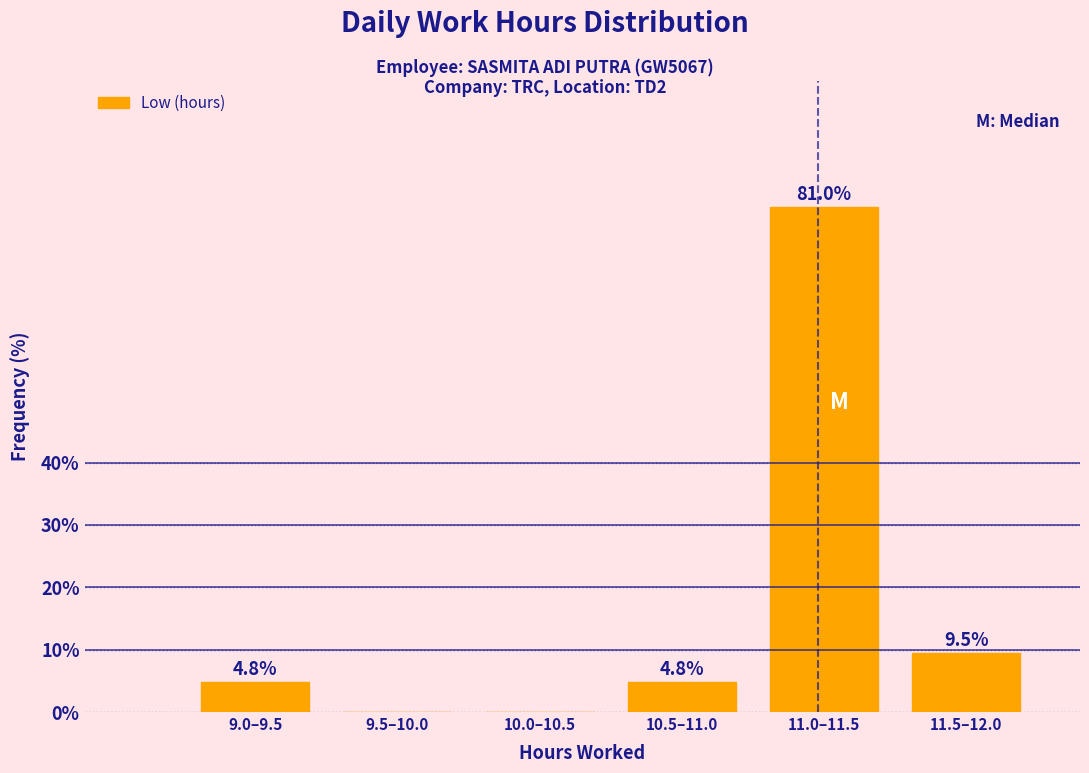

Reading left to right, transcribe all the data shown in this chart.

9.0–9.5=4.8	9.5–10.0=0.0	10.0–10.5=0.0	10.5–11.0=4.8	11.0–11.5=81.0	11.5–12.0=9.5